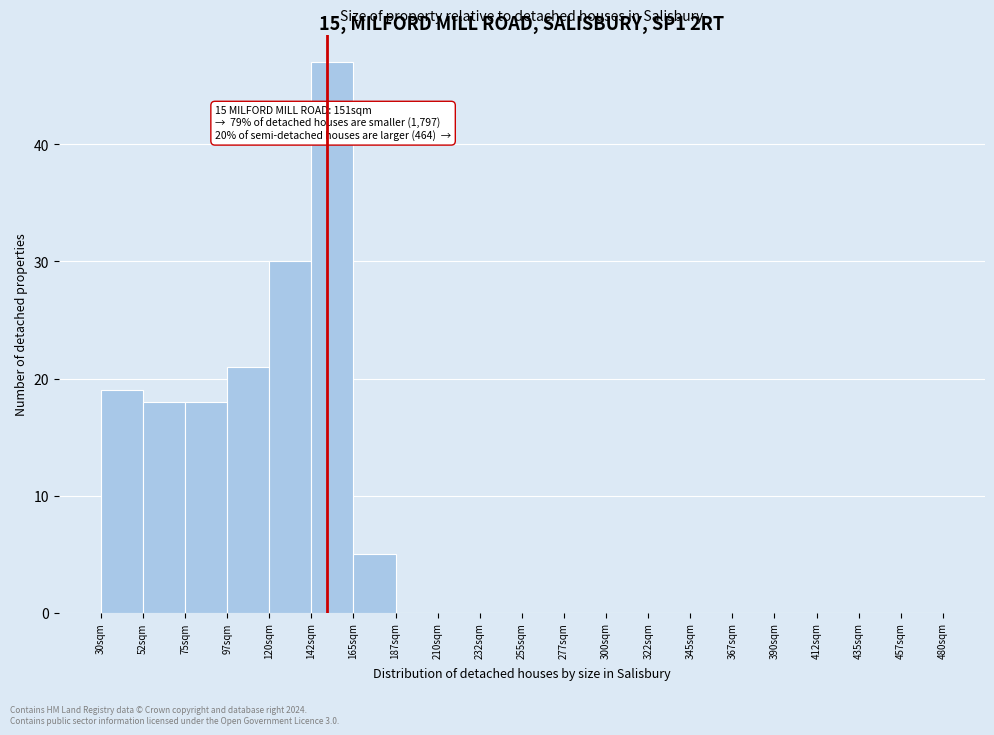

Over which range of the x-axis is the bar tallest?

142.5 to 165.0